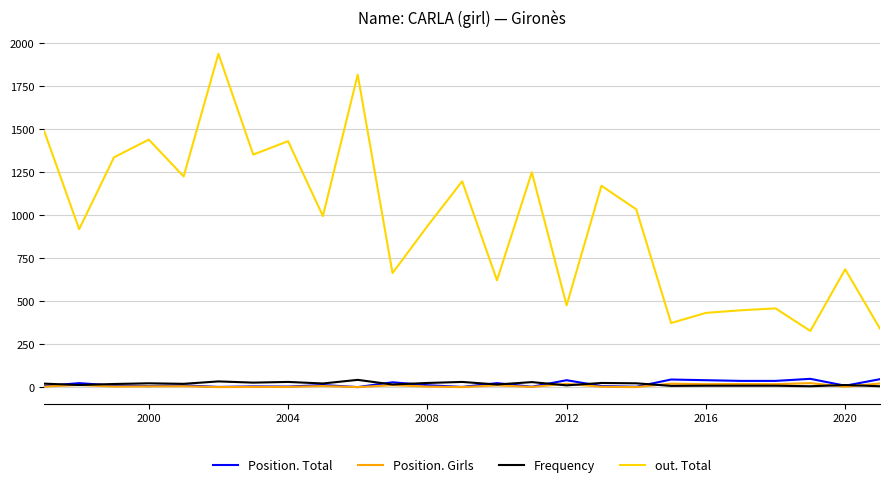

How many lines are shown in the chart?

4